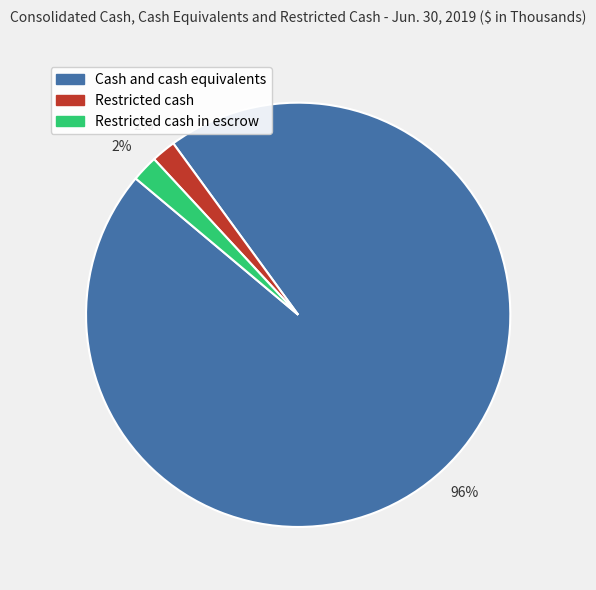

How many segments does this pie chart have?

3